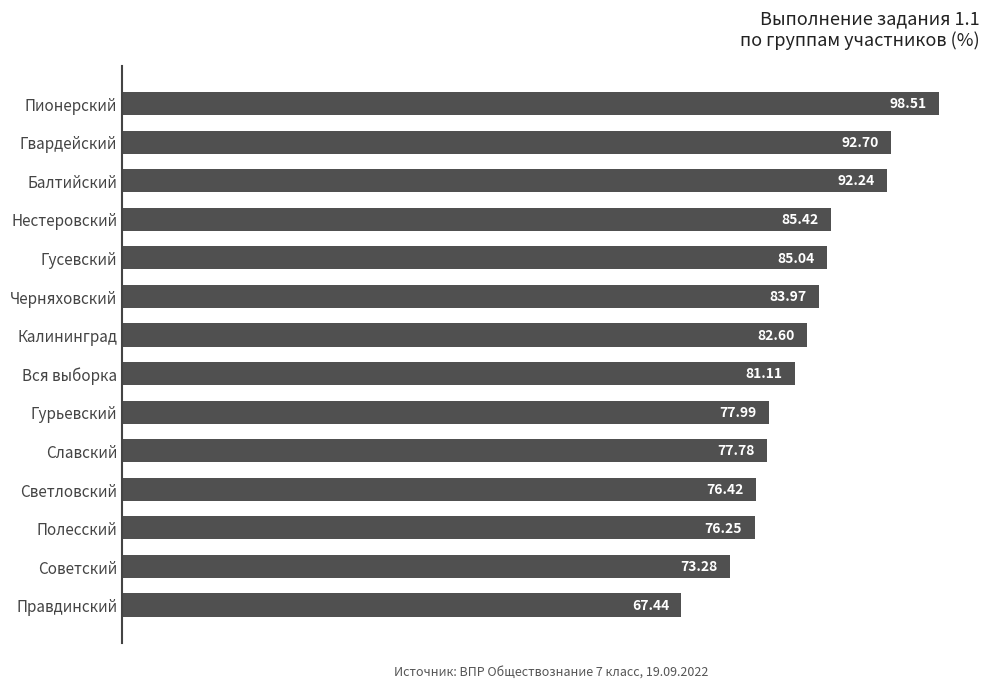

Count the number of data series in this chart.

1